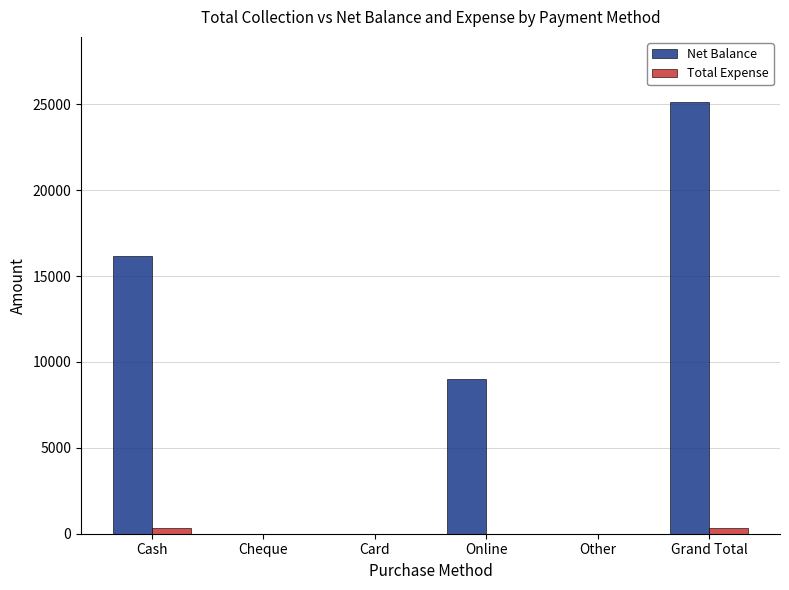

Reading left to right, what are all the values shown in this chart?

Net Balance: Cash=16150	Cheque=0	Card=0	Online=9000	Other=0	Grand Total=25150
Total Expense: Cash=350	Cheque=0	Card=0	Online=0	Other=0	Grand Total=350